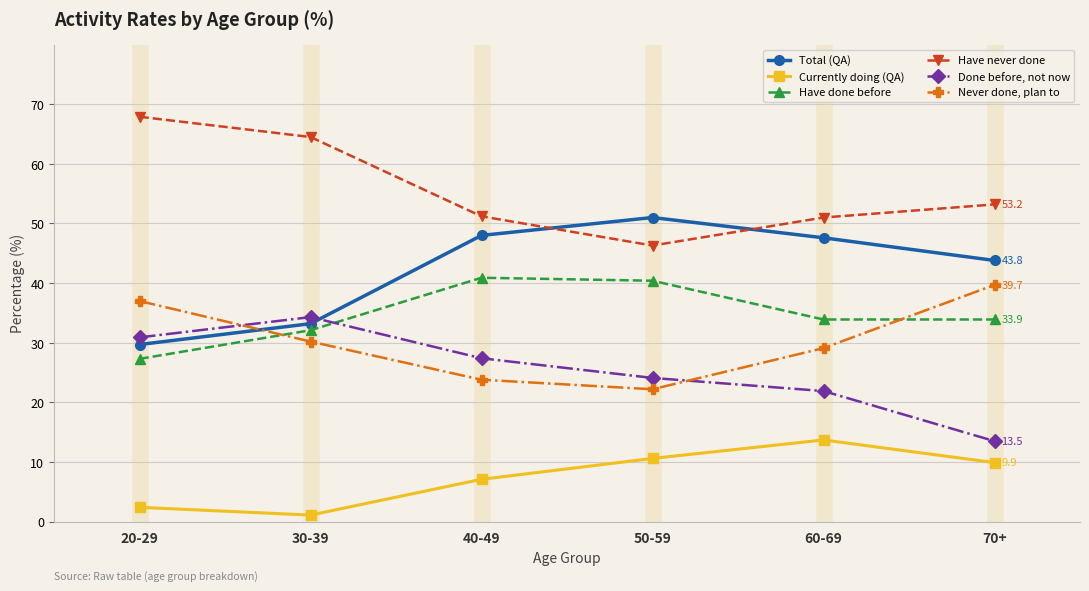

What is the sum of the Never done, plan to values at 40-49 and 70+?

63.5